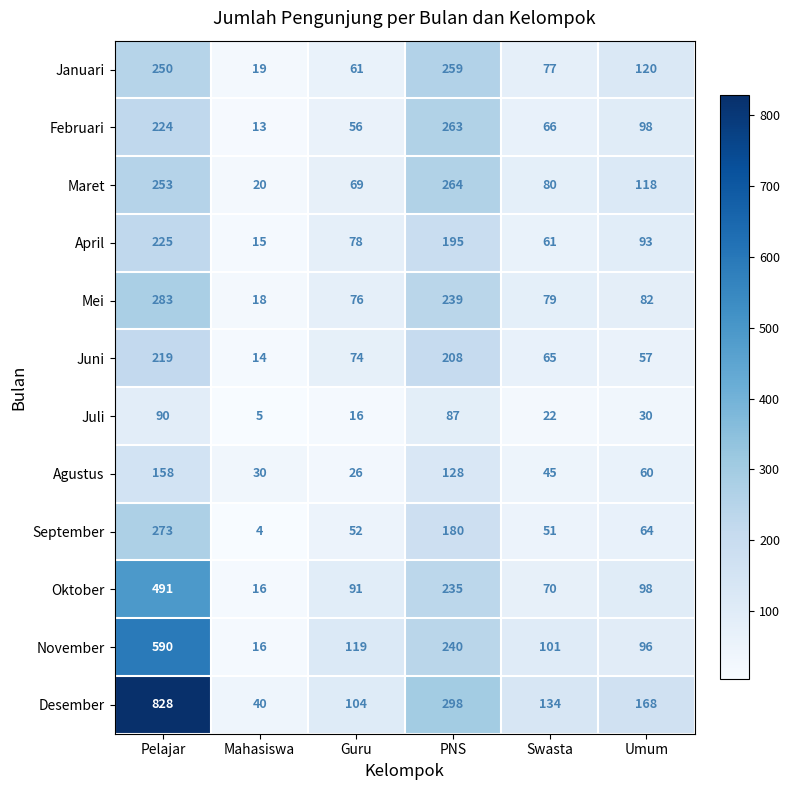

The value of Juni at Guru is 106. True or false?

False